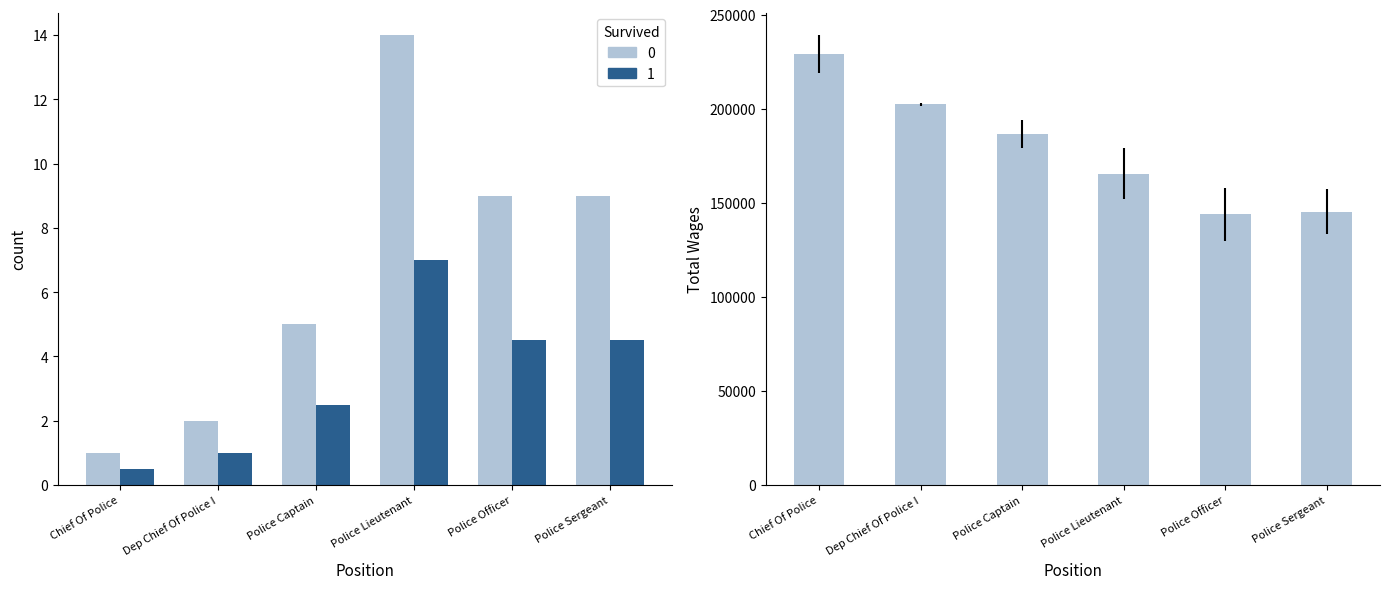

Reading right to left, list all the values displayed in this chart.

Count: 9.0	9.0	14.0	5.0	2.0	1.0
Half Count: 4.5	4.5	7.0	2.5	1.0	0.5
Avg Total Wages: 145163.2	143893.2	165495.4	186385.0	202321.5	229128.0